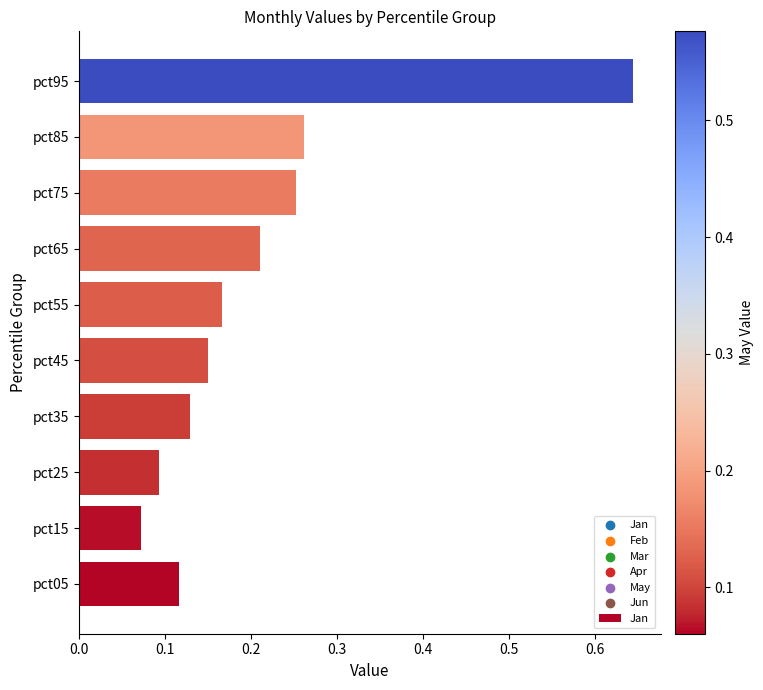

Between pct95 and pct65, which is larger?

pct95